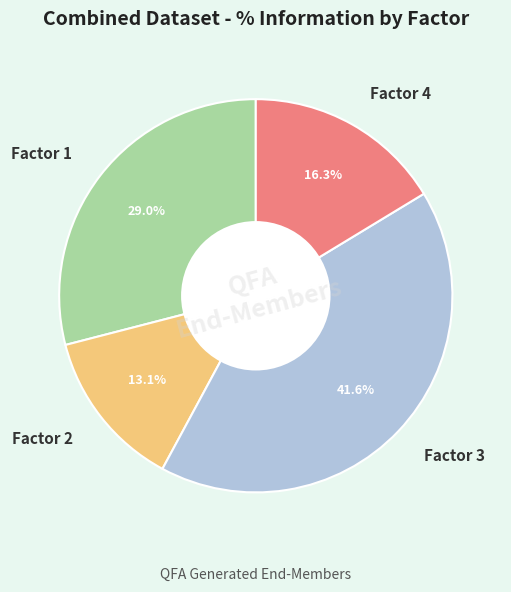

How many slices are in this pie chart?

4